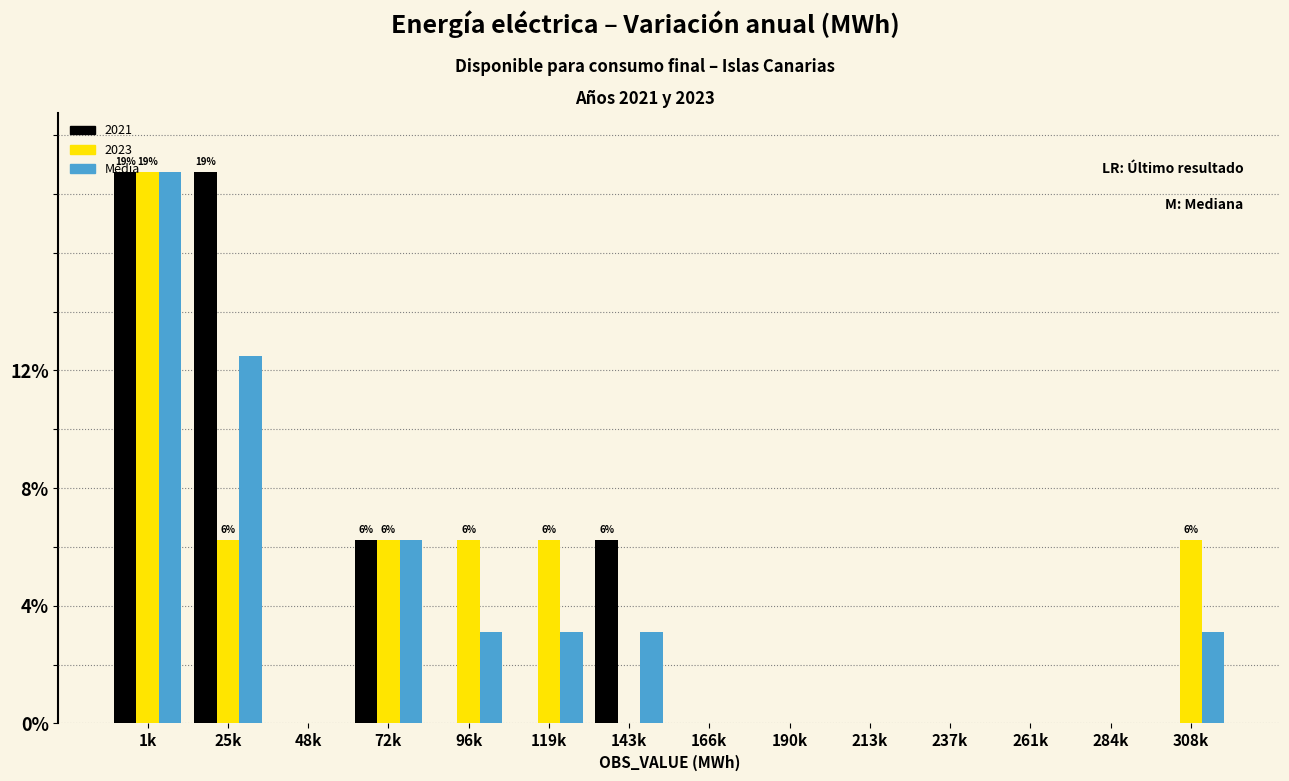

At which category is the sum across all series the highest?

1k